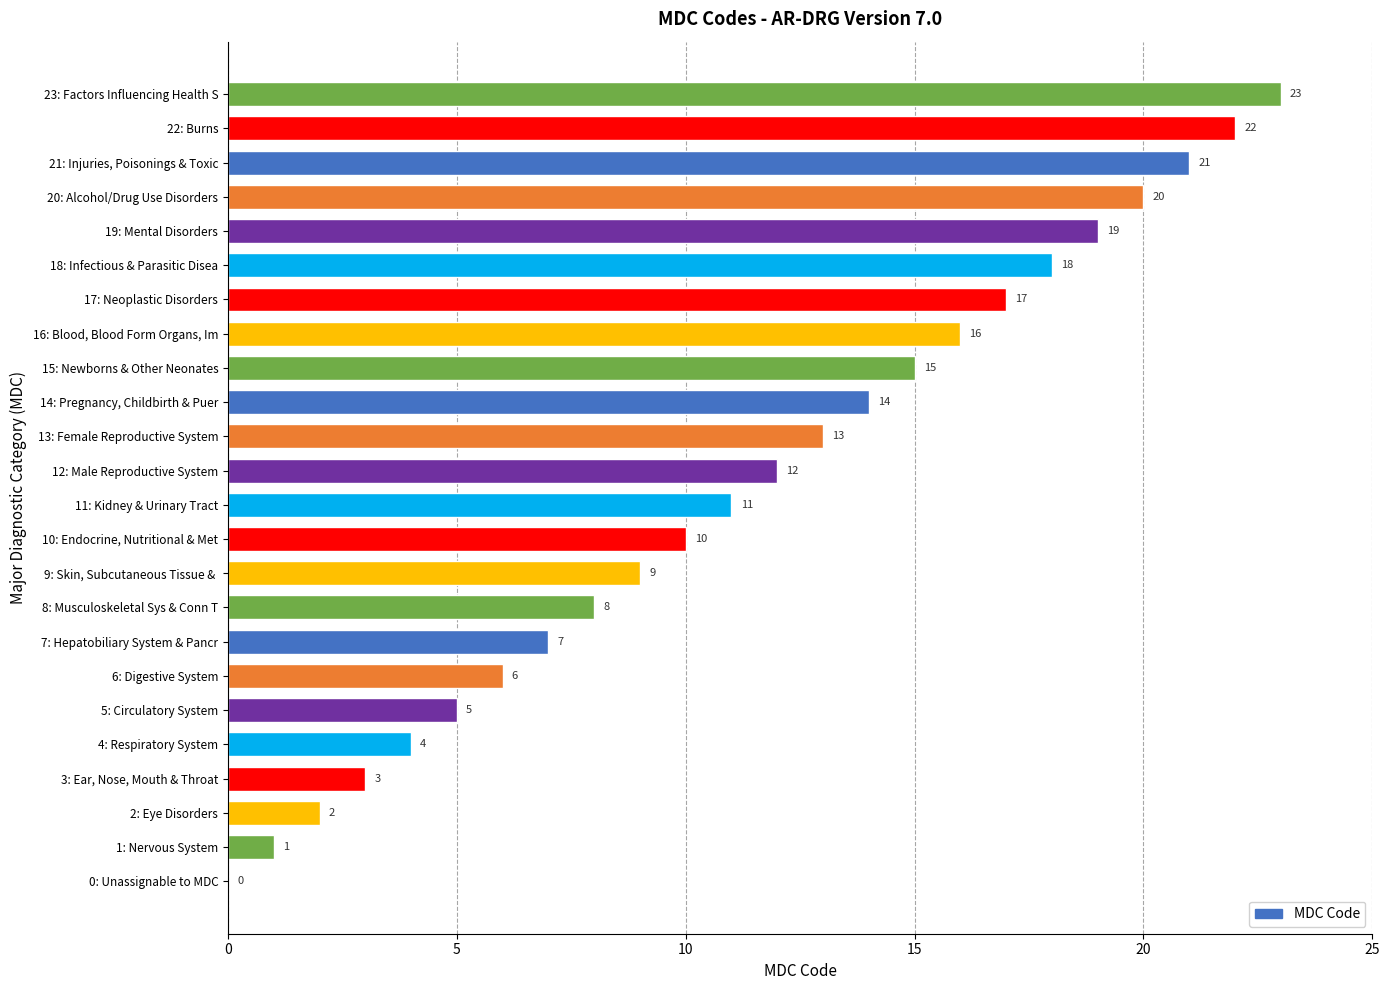

What is the average value?

12